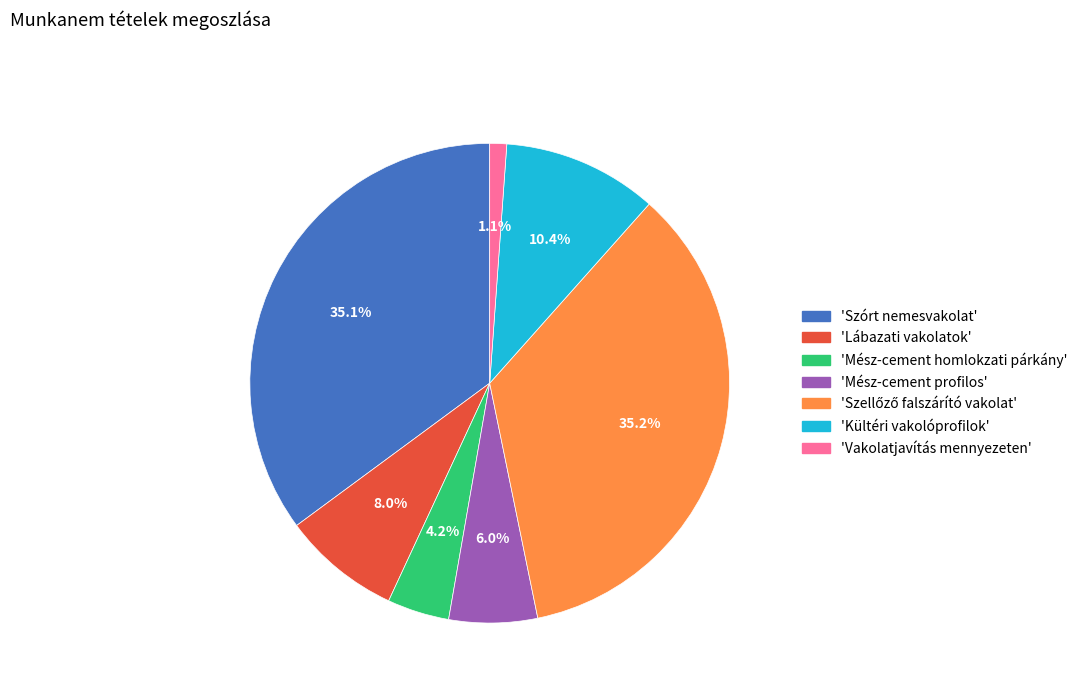

Is 'Vakolatjavítás mennyezeten' the majority of the pie?

No